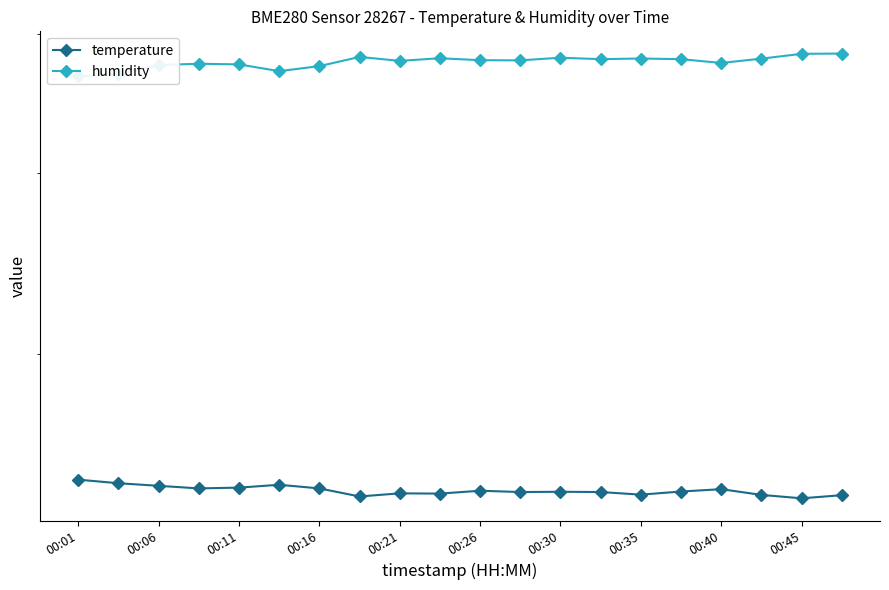

What is the sum of the temperature values at 00:06 and 10?

48.5